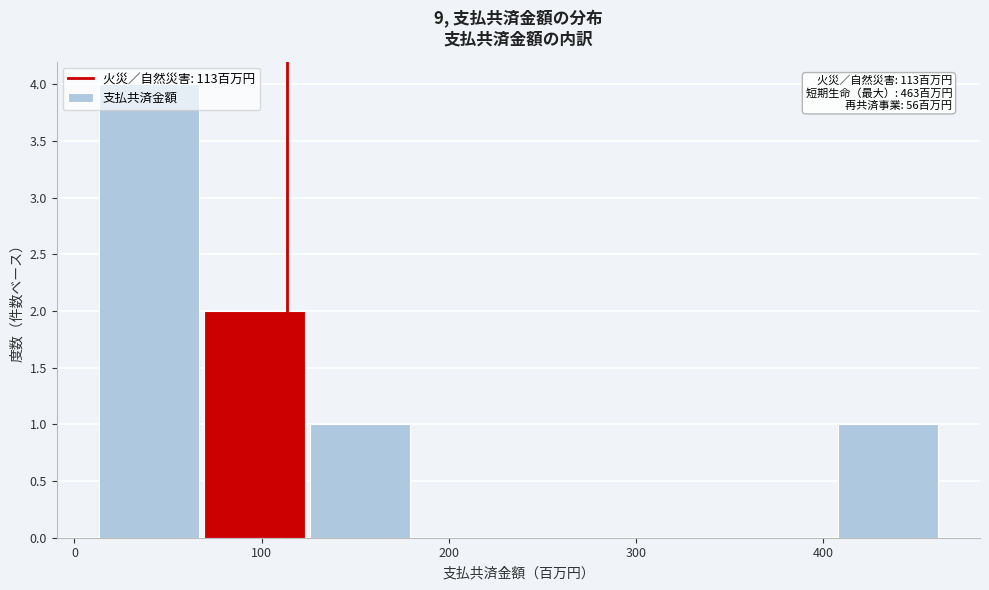

Over which range of the x-axis is the bar tallest?

10 to 70